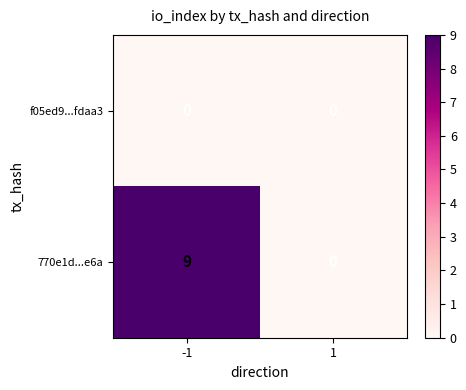

True or false: f05ed9...fdaa3 has a value of 0 at 1.

True